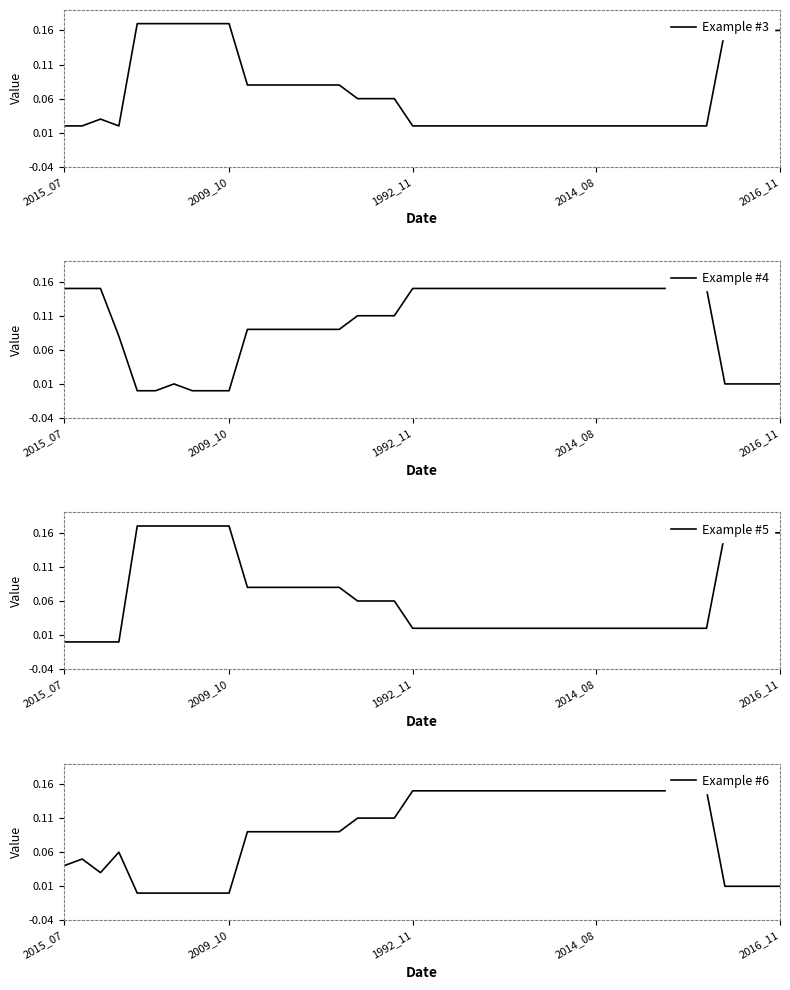

What is the sum of all origlandArea values?

3.6